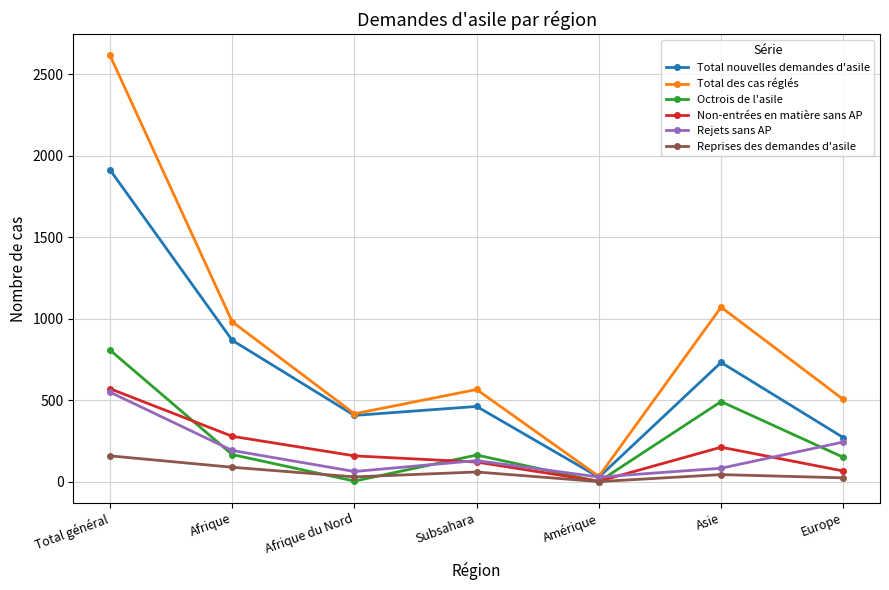

What is the greatest value displayed?

2615